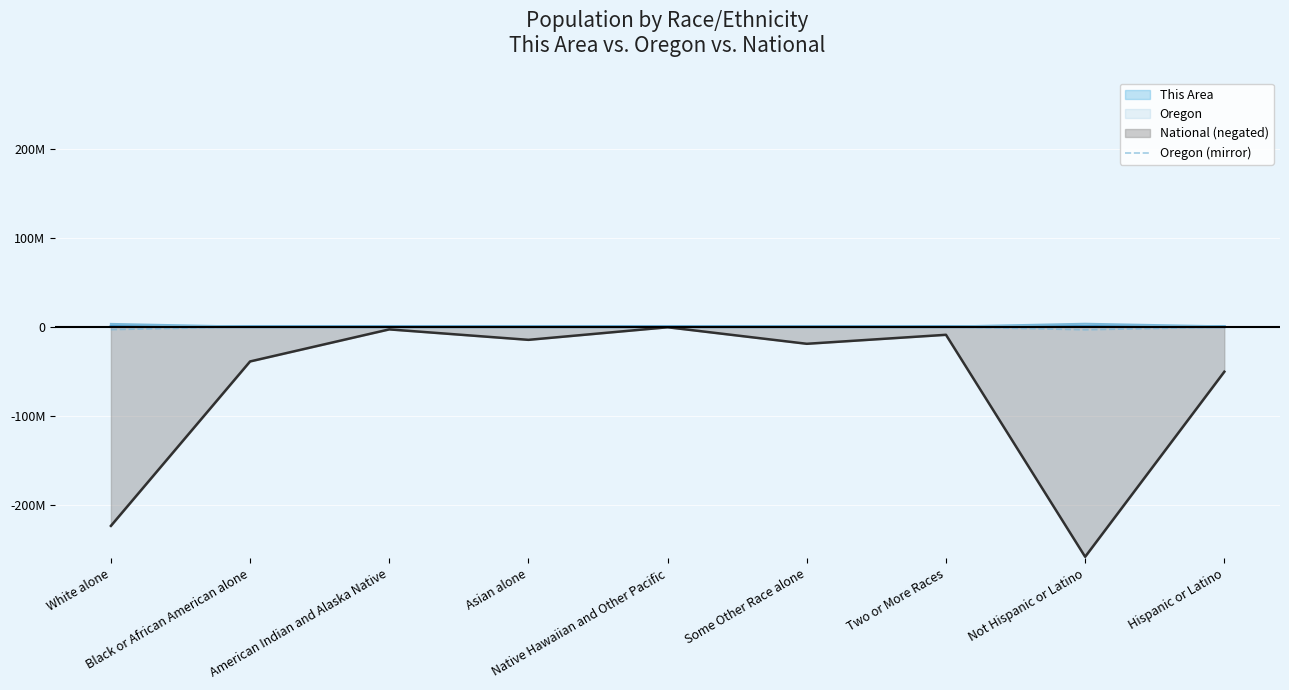

What is the value of the 2nd point from the left?

-69206